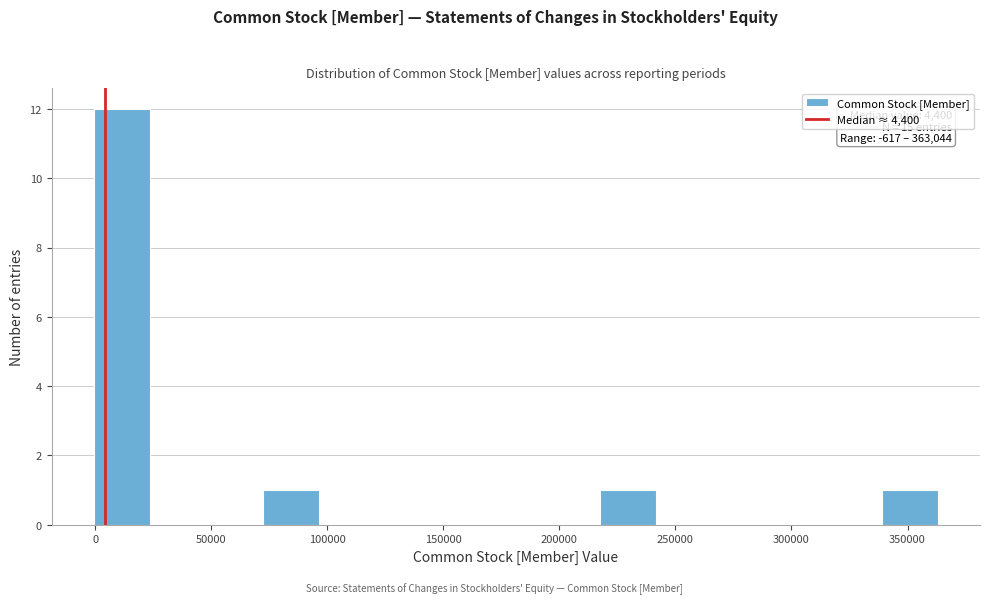

Over which range of the x-axis is the bar tallest?

0 to 25000